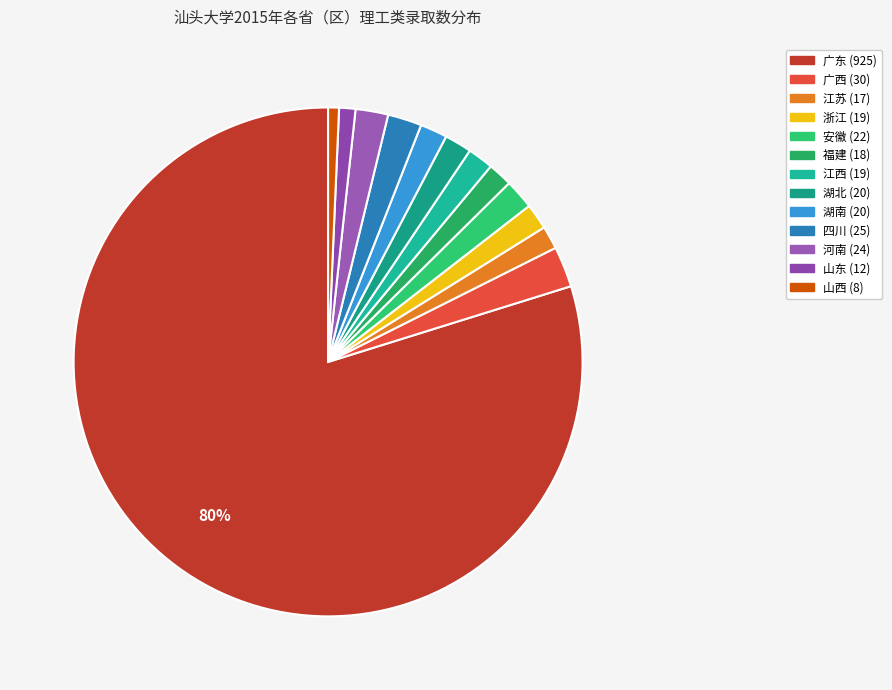

Is the sum of 湖北 and 广东 greater than half?

Yes